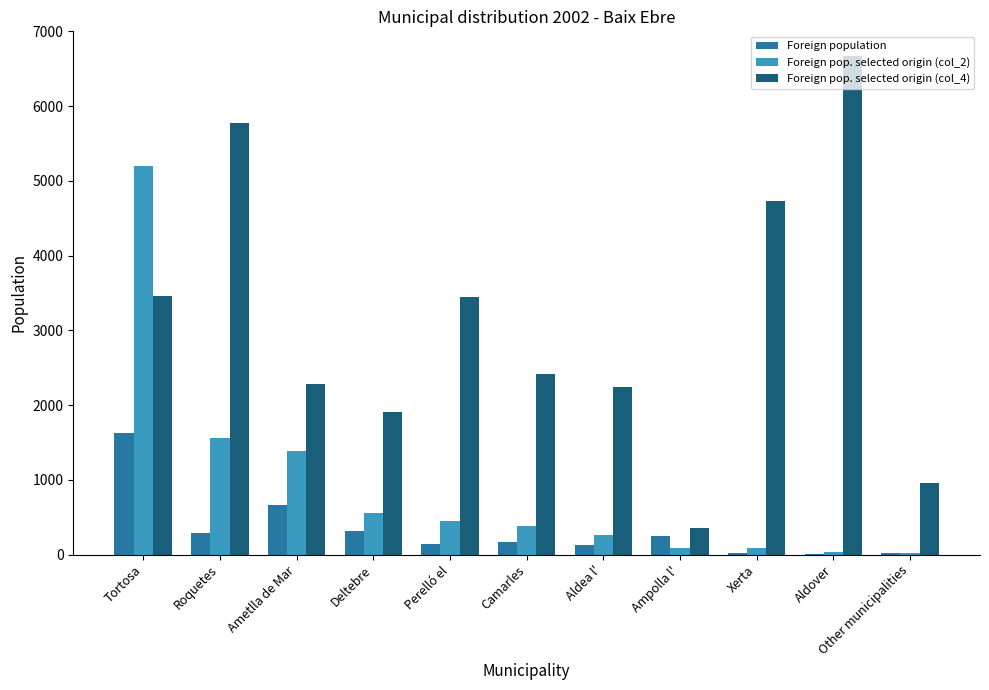

Which series changed the most between Ametlla de Mar and Camarles?

Foreign pop. selected origin (col_2)